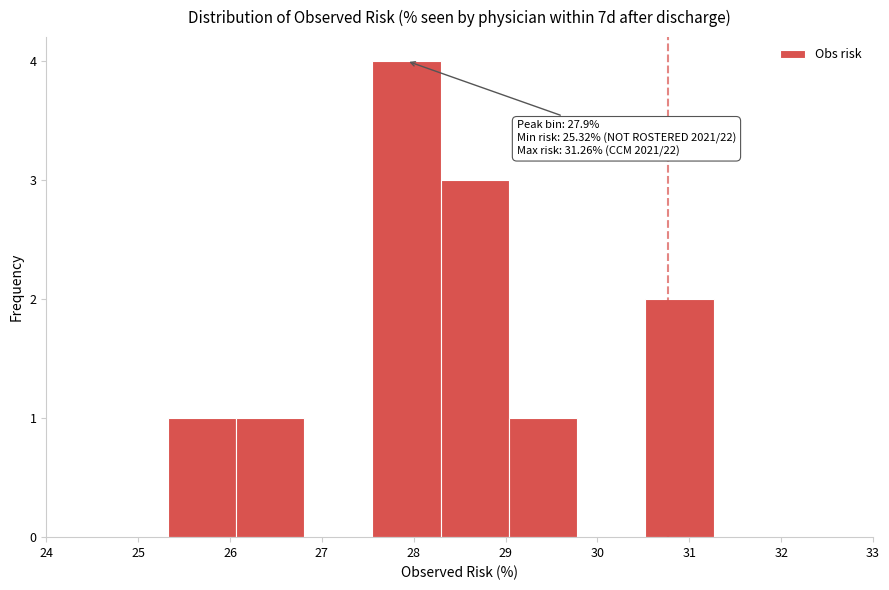

Which range on the x-axis has the tallest bar?

27.6 to 28.3